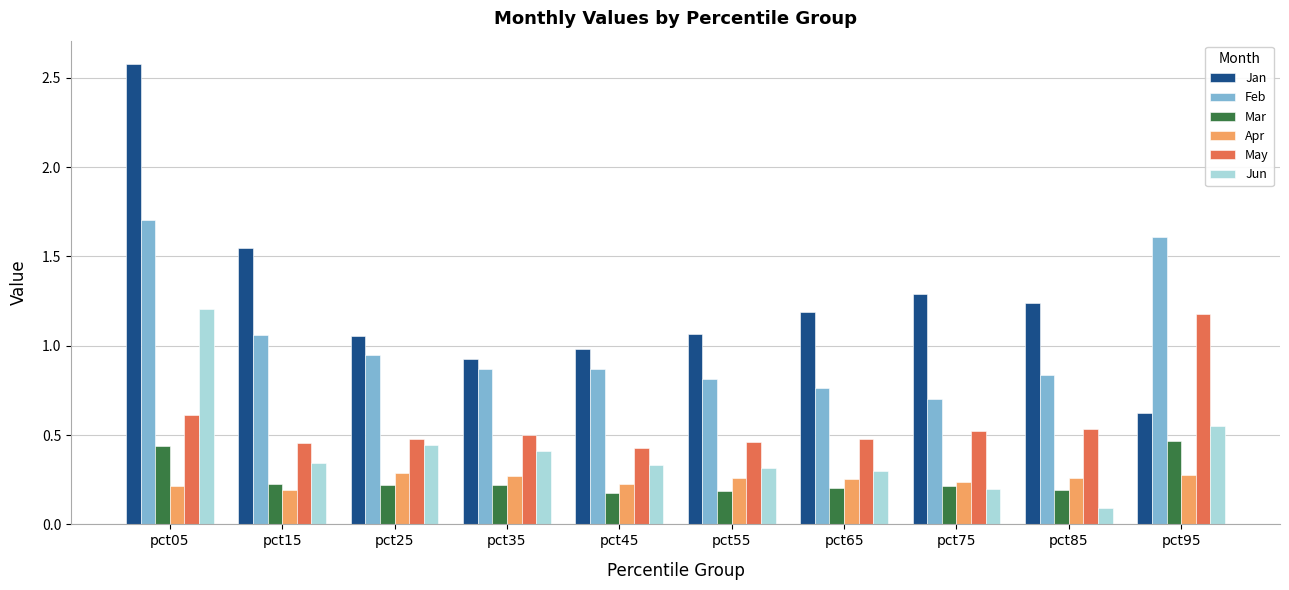

What are all the series names shown in the legend?

Jan, Feb, Mar, Apr, May, Jun